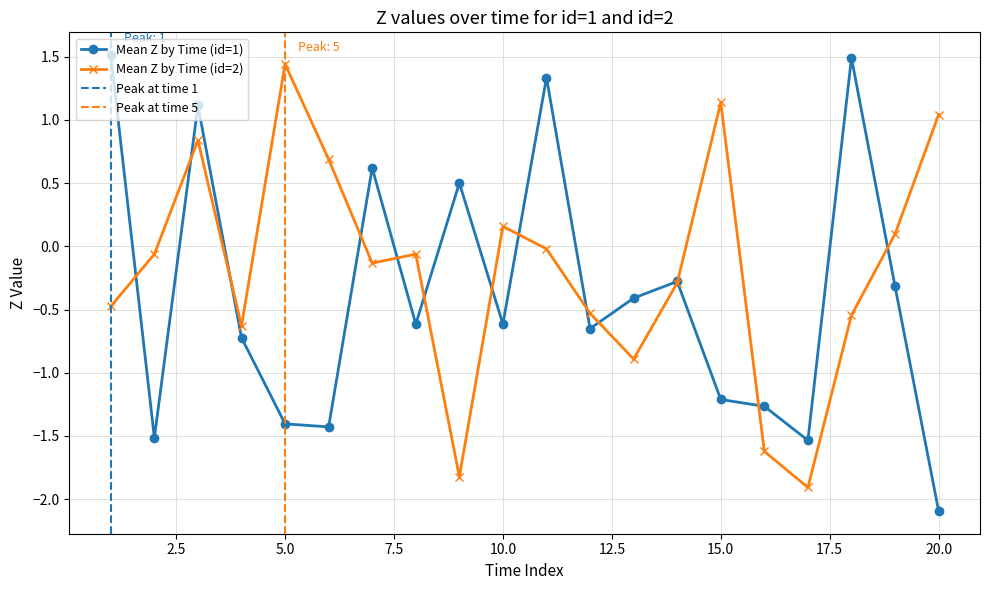

True or false: Mean Z by Time (id=2) has a value of -0.3 at 14.

True